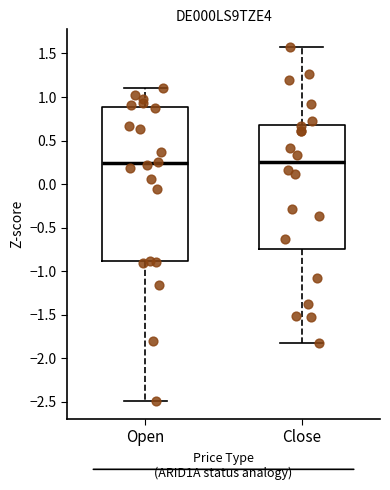

Where does the median line of the box for Close sit on the y-axis? The values are not printed on the chart, so give them approximately, as read against the axis.

0.25